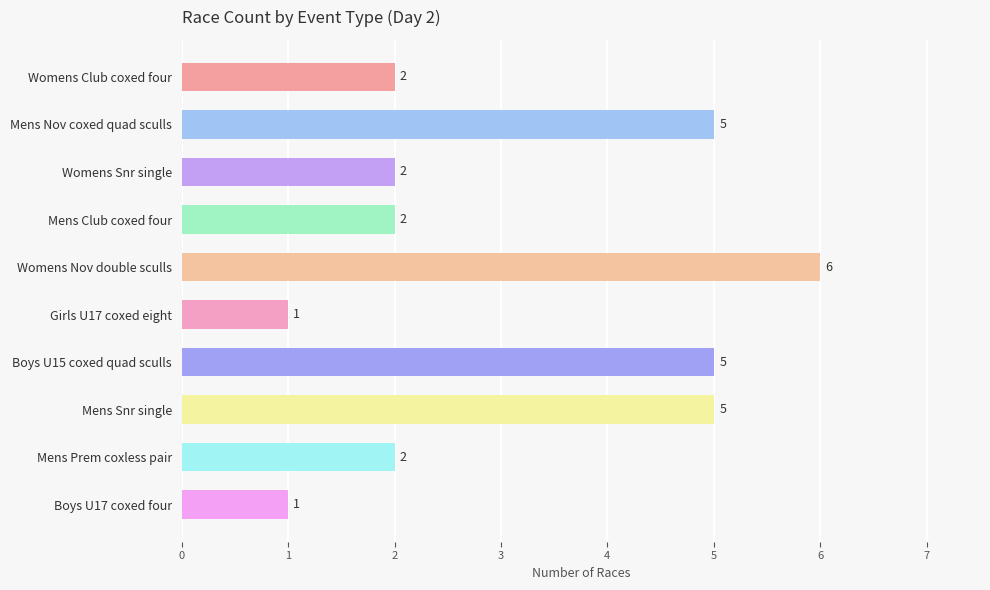

Which has a higher value, Womens Nov double sculls or Mens Nov coxed quad sculls?

Womens Nov double sculls